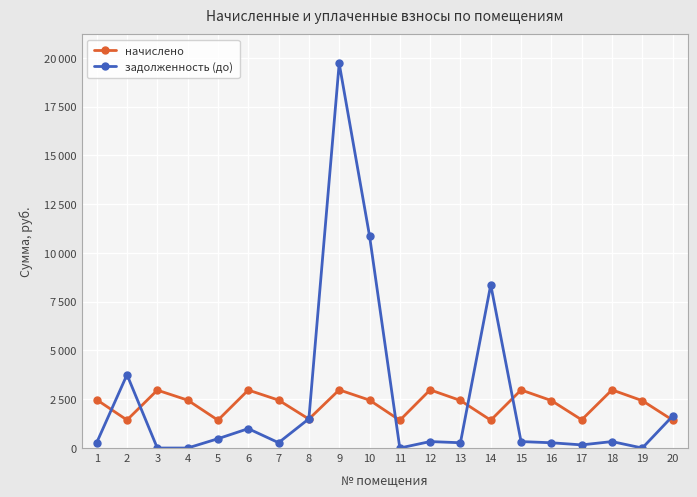

At which label does задолженность (до) reach its minimum?

3